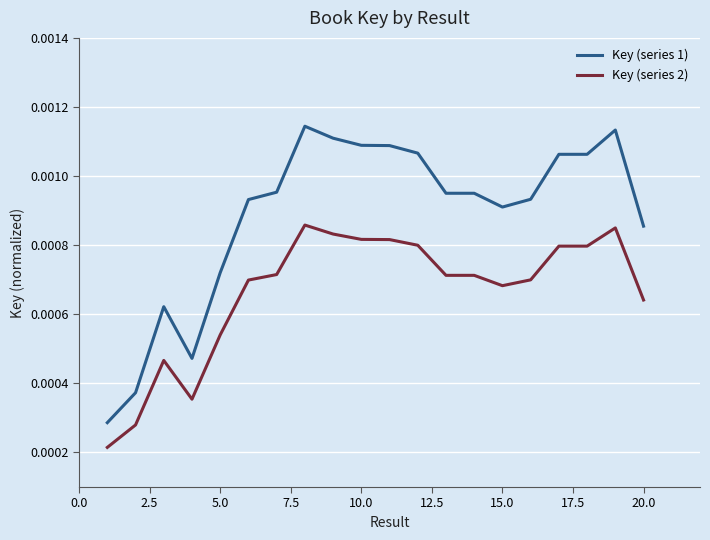

In Key (series 2), how many points are higher than both neighbors (excluding endpoints)?

4